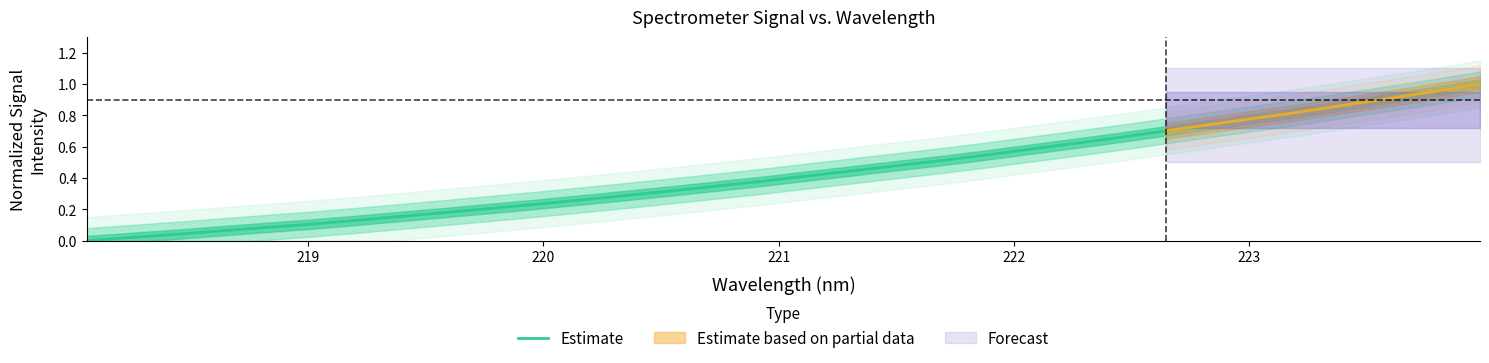

The value at 20 is 0.3. True or false?

False